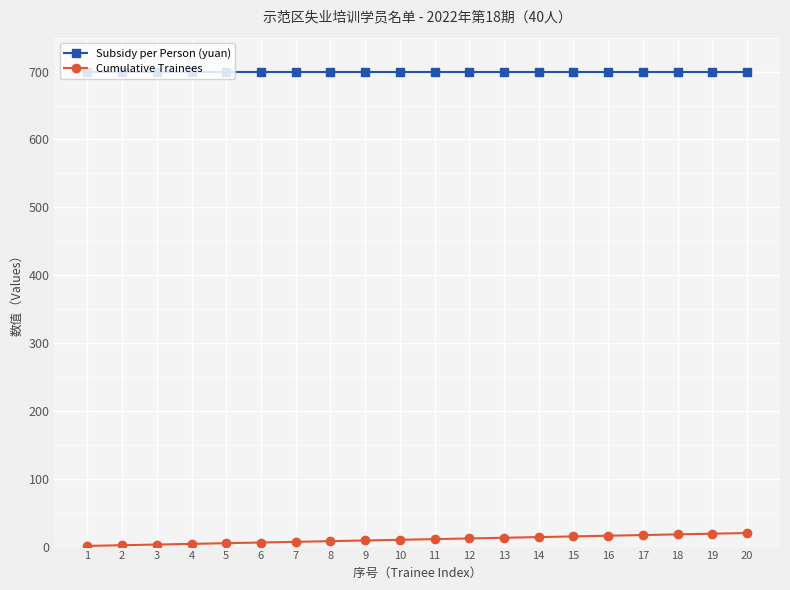

What is the sum of the Cumulative Trainees values at 18 and 6?

24